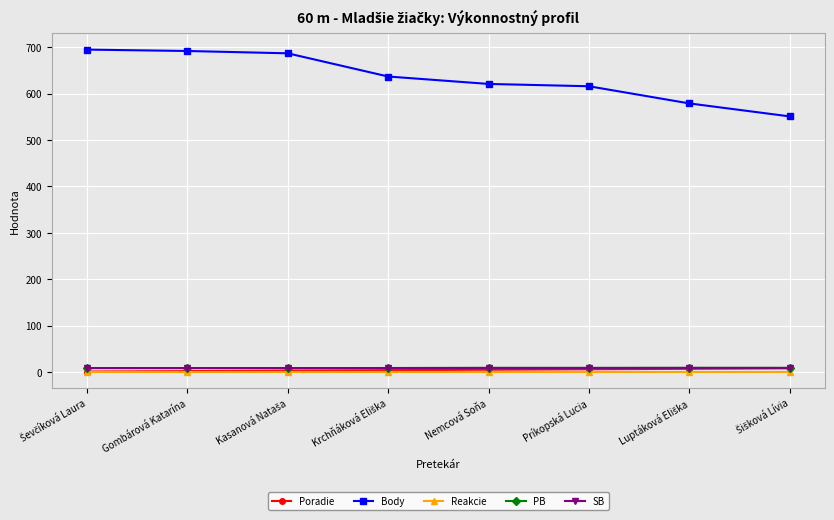

What is the highest value of the SB series?

9.0